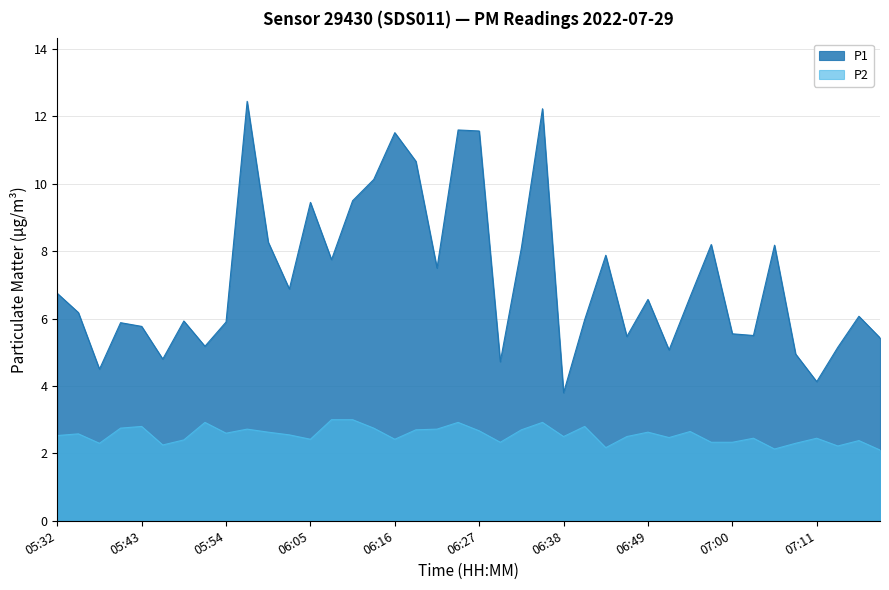

What is the difference between the maximum and second lowest values in the P2 series?

0.9